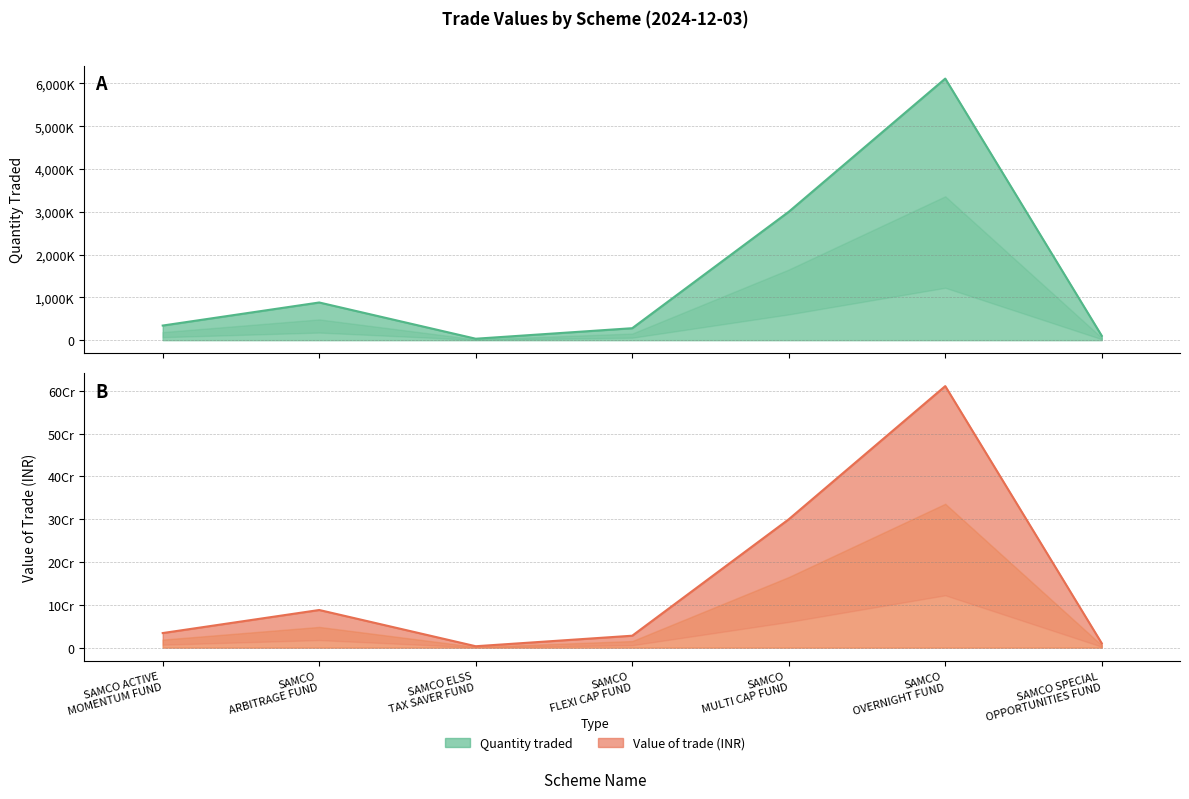

True or false: Quantity traded and Value of the Trade cross at least once.

False